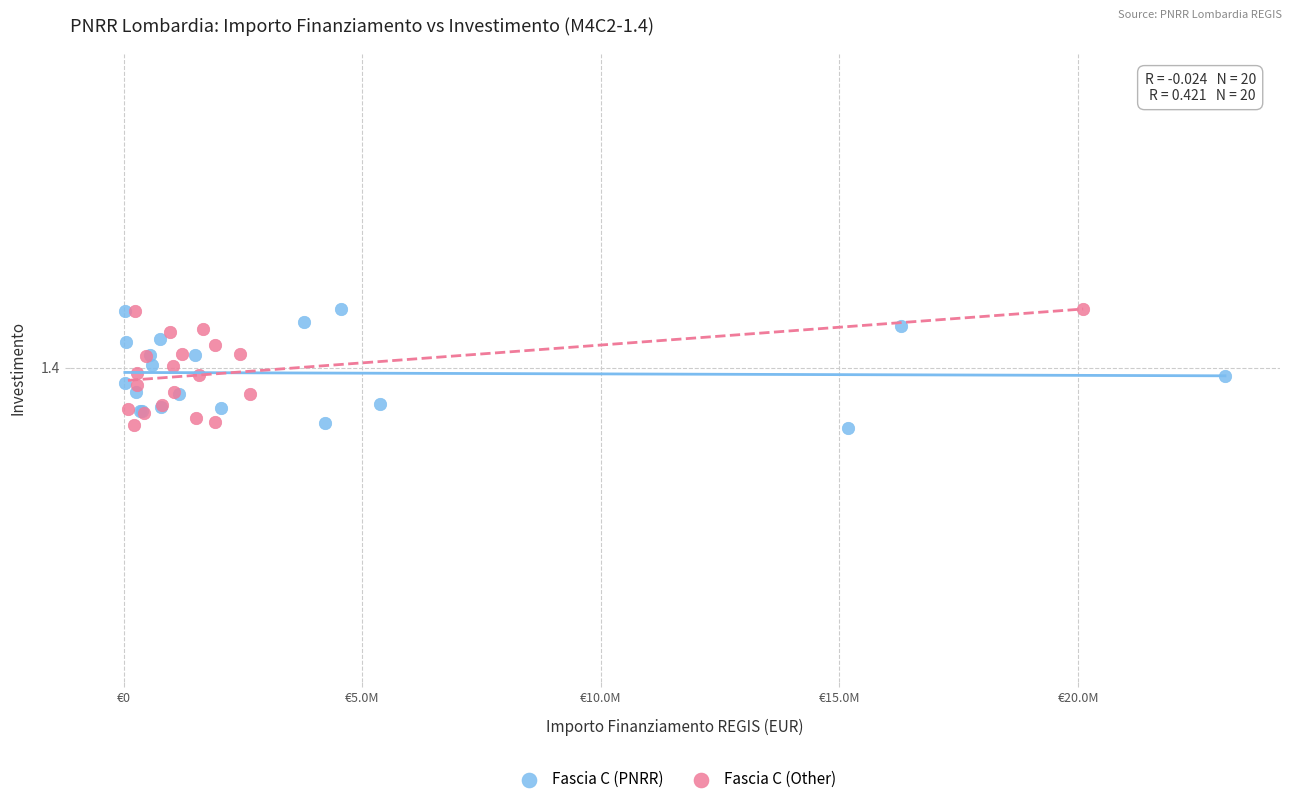

What are all the series names shown in the legend?

Fascia C (PNRR), Fascia C (Other)